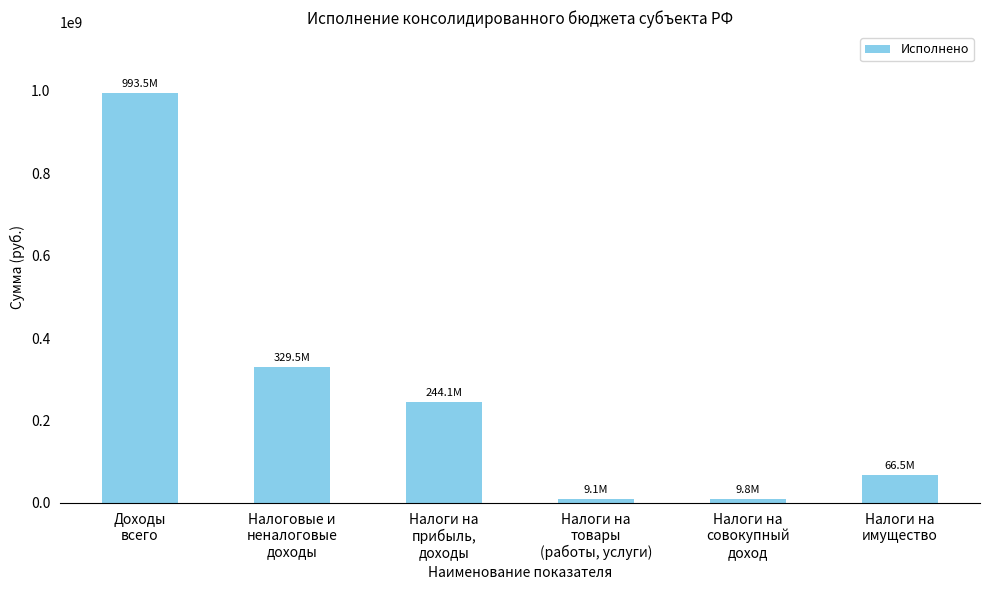

Approximately how many times larger is the value at Налоговые и
неналоговые
доходы compared to Доходы
всего?

0.3